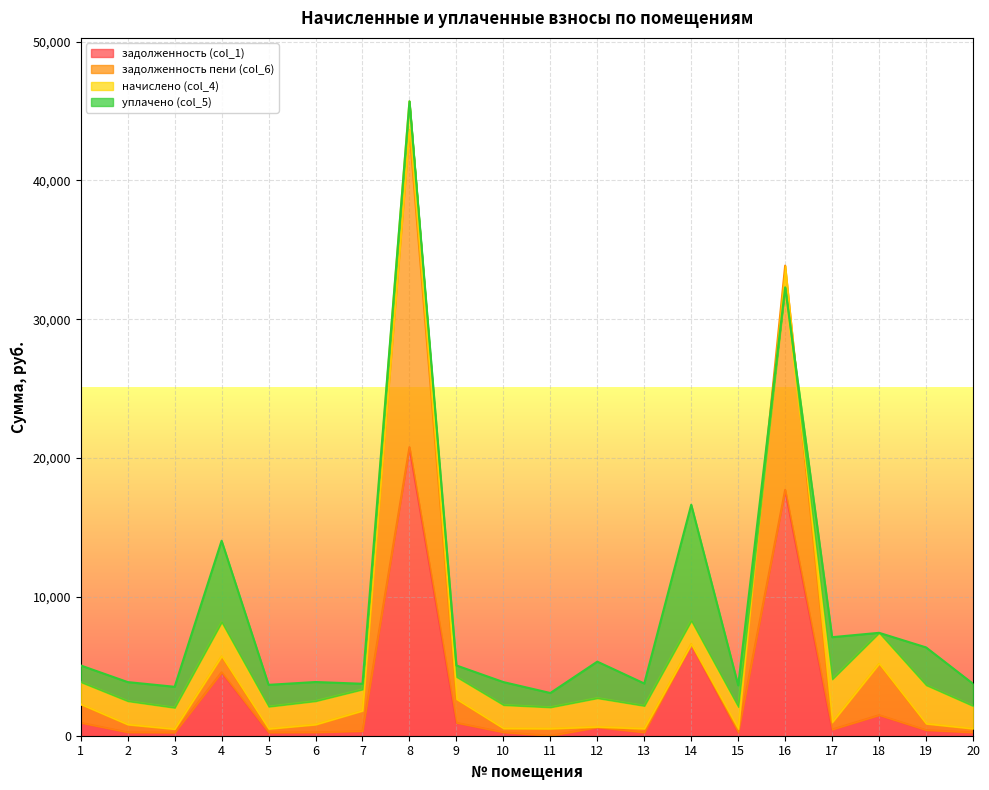

In задолженность пени (col_6), how many points are lower than both neighbors (excluding endpoints)?

6